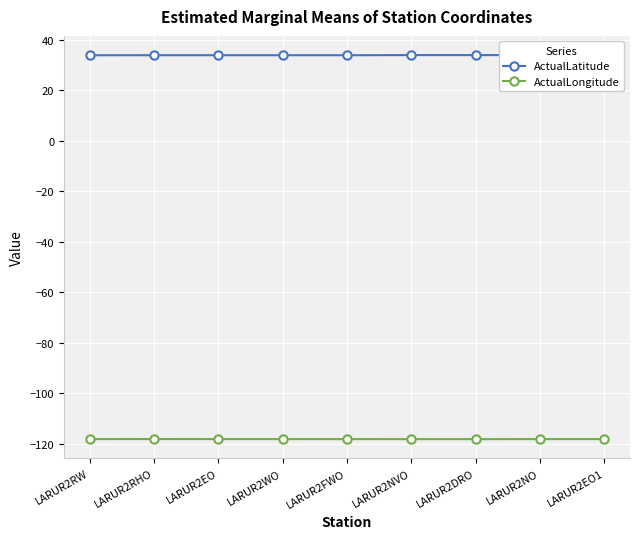

True or false: ActualLongitude and ActualLatitude intersect in this chart.

False